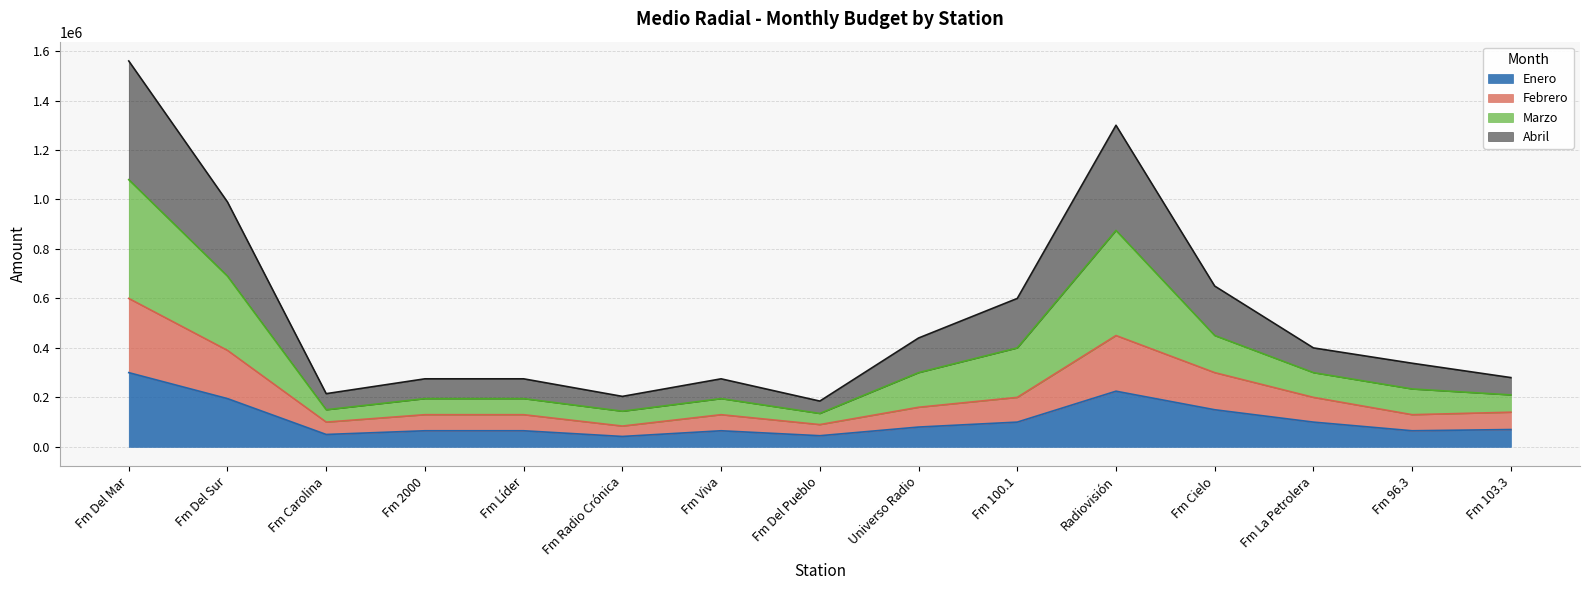

Does the chart display data point markers on the line(s)?

No